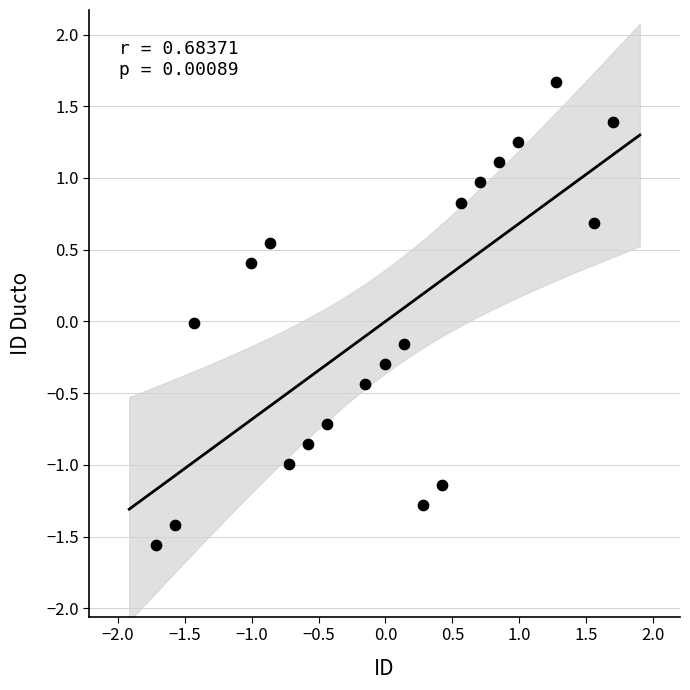

What is the range of X values (max minus min)?

3.4